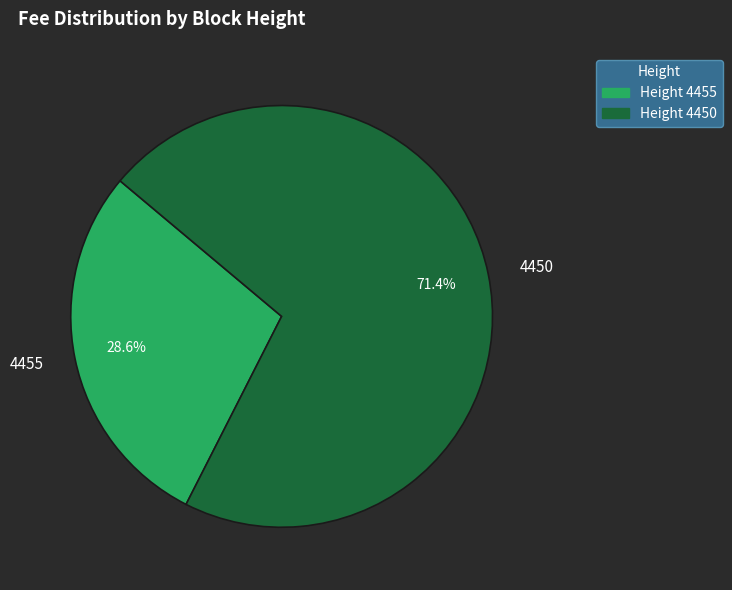

True or false: 4450 accounts for 71% of the total.

True